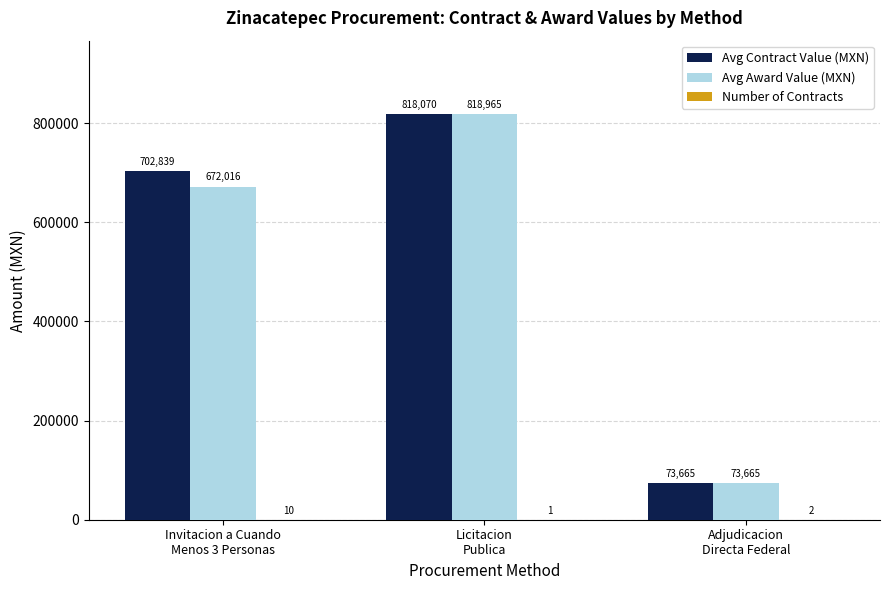

What is the maximum value shown in the chart?

818965.5